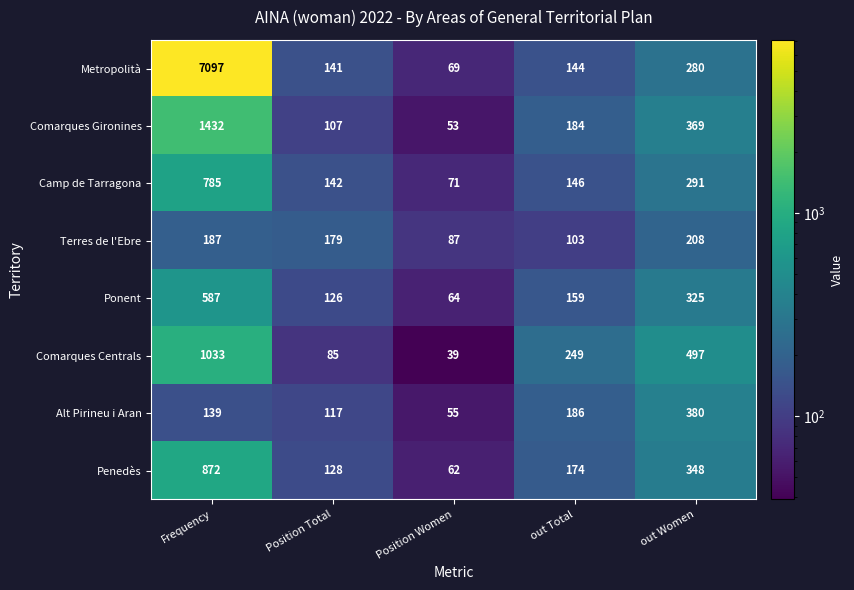

What is the greatest value displayed?

7097